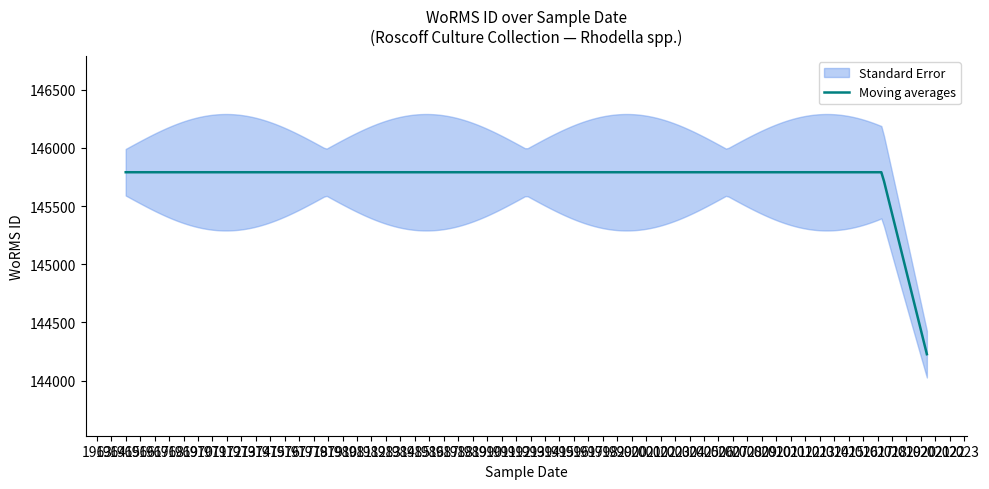

Does the chart display data point markers on the line(s)?

No